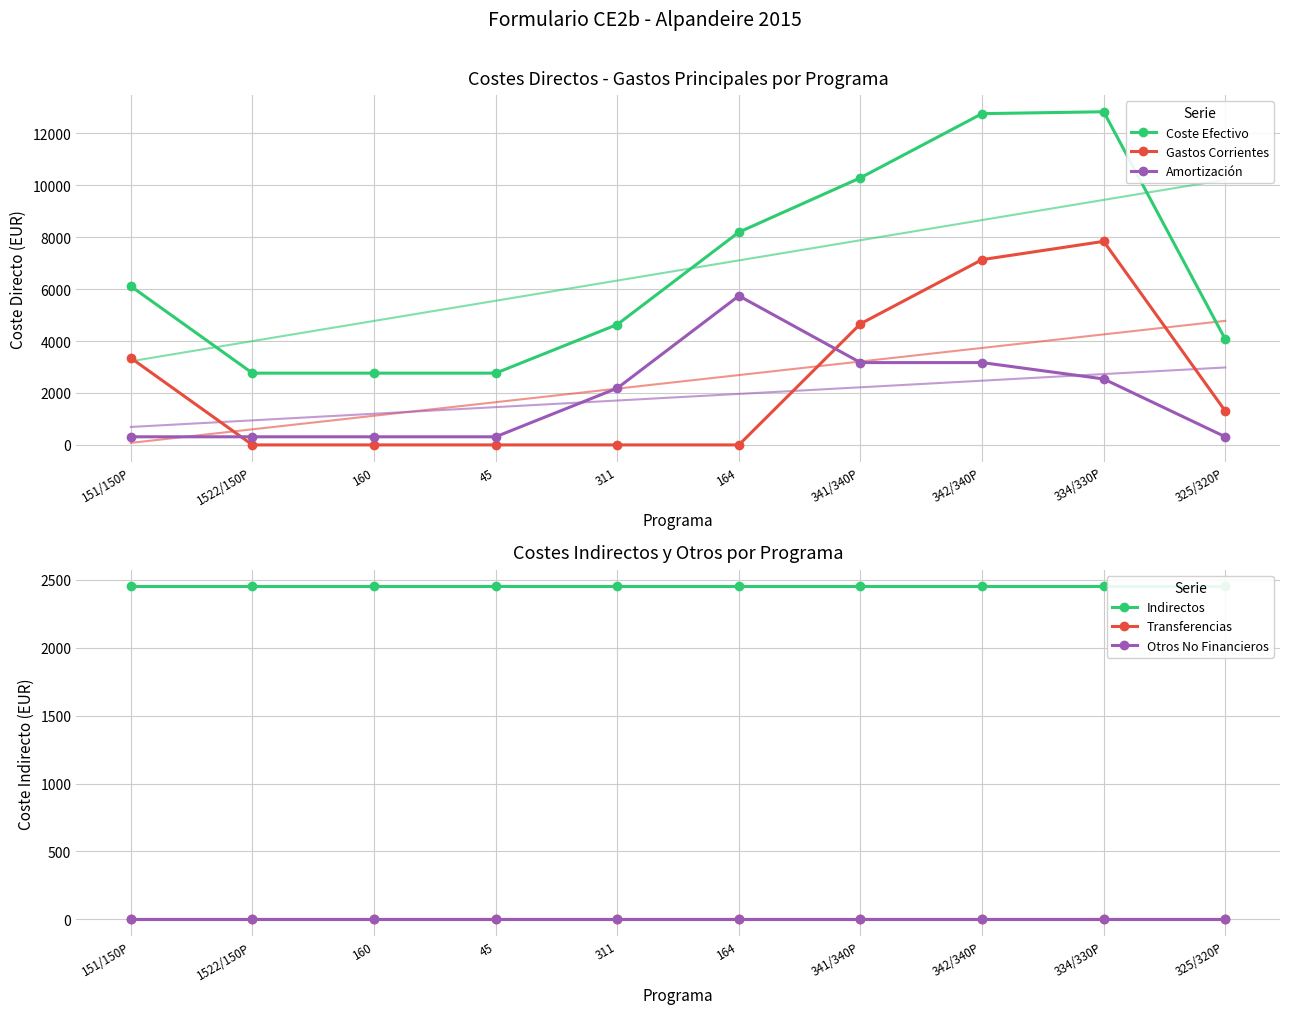

Which series has the largest total across all categories?

Coste Efectivo